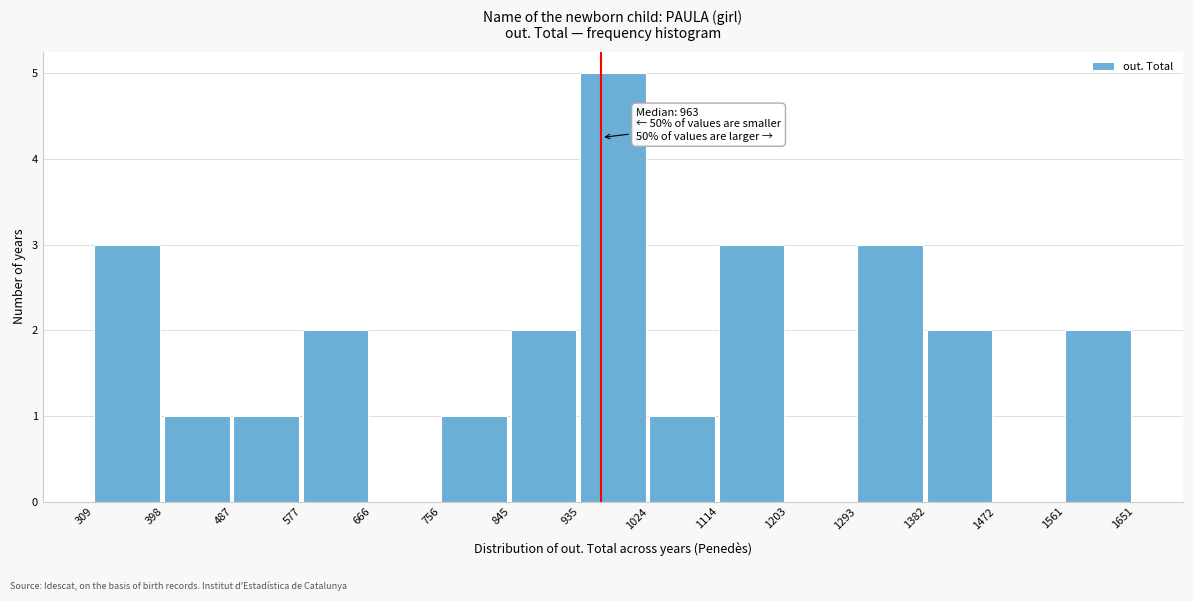

Over which range of the x-axis is the bar tallest?

935 to 1024